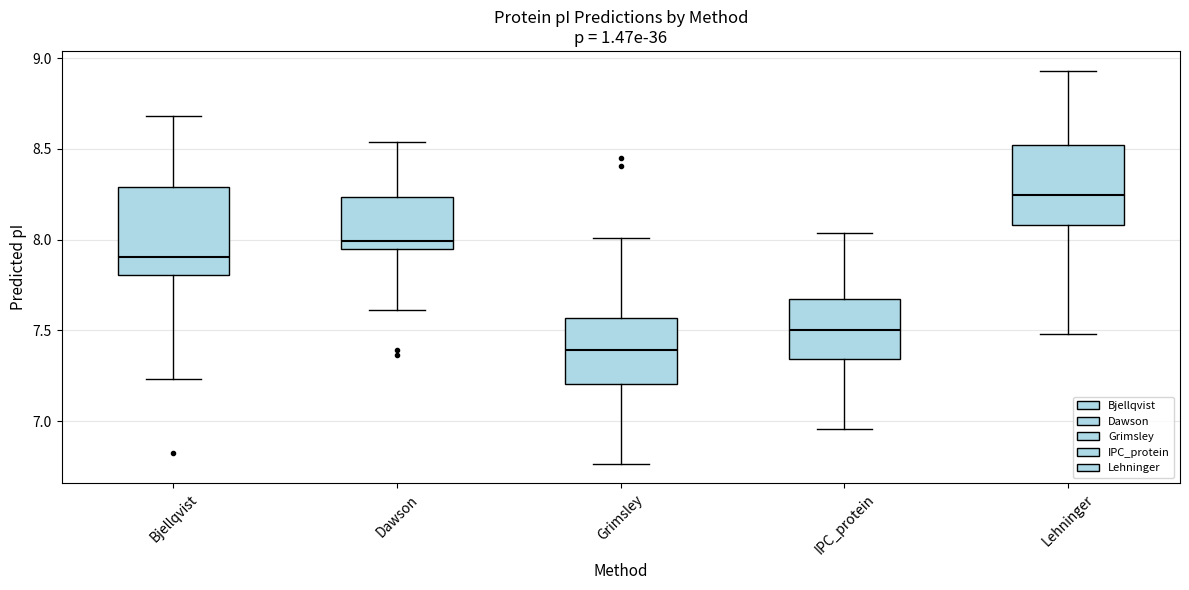

Reading left to right, transcribe this box plot: for each box, give where its median line is, the range the box spans, and where its two whiskers end, as read against the y-axis. The values are not printed on the chart, so give them approximately, as read against the axis.

Bjellqvist: median 7.90, box 7.80 to 8.30, whiskers 7.25 to 8.70
Dawson: median 8.00, box 7.95 to 8.25, whiskers 7.60 to 8.55
Grimsley: median 7.40, box 7.20 to 7.55, whiskers 6.75 to 8.00
IPC_protein: median 7.50, box 7.35 to 7.65, whiskers 6.95 to 8.05
Lehninger: median 8.25, box 8.10 to 8.50, whiskers 7.50 to 8.95